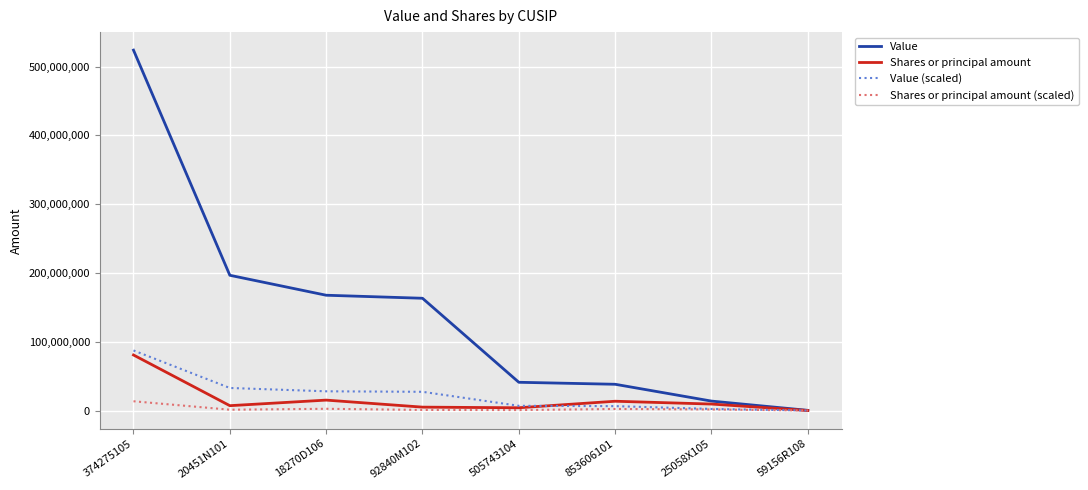

Which series has the largest range (max minus min)?

Value